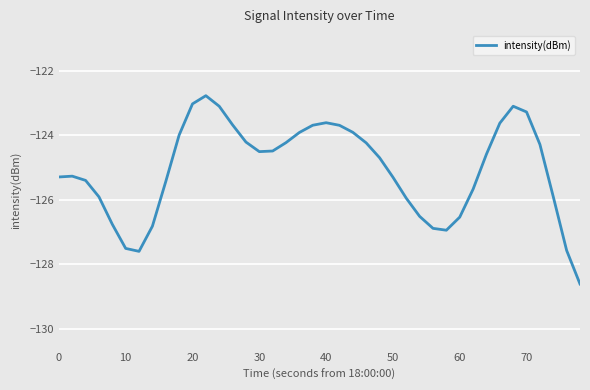

What is the average value?

-125.1